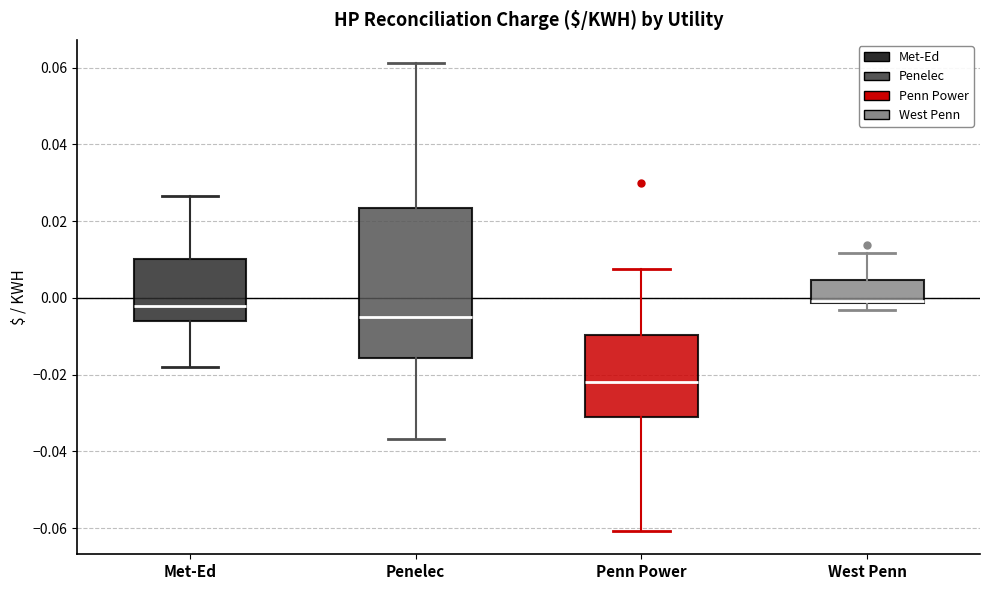

Reading left to right, read every box against the y-axis: the position of its median line, the range the box covers, and the ends of its whiskers. The values are not printed on the chart, so give them approximately, as read against the axis.

Met-Ed: median -0.002, box -0.006 to 0.010, whiskers -0.018 to 0.026
Penelec: median -0.004, box -0.016 to 0.024, whiskers -0.036 to 0.062
Penn Power: median -0.022, box -0.032 to -0.010, whiskers -0.060 to 0.008
West Penn: median 0.000 (drawn on the box's lower edge), box -0.002 to 0.004, whiskers -0.004 to 0.012